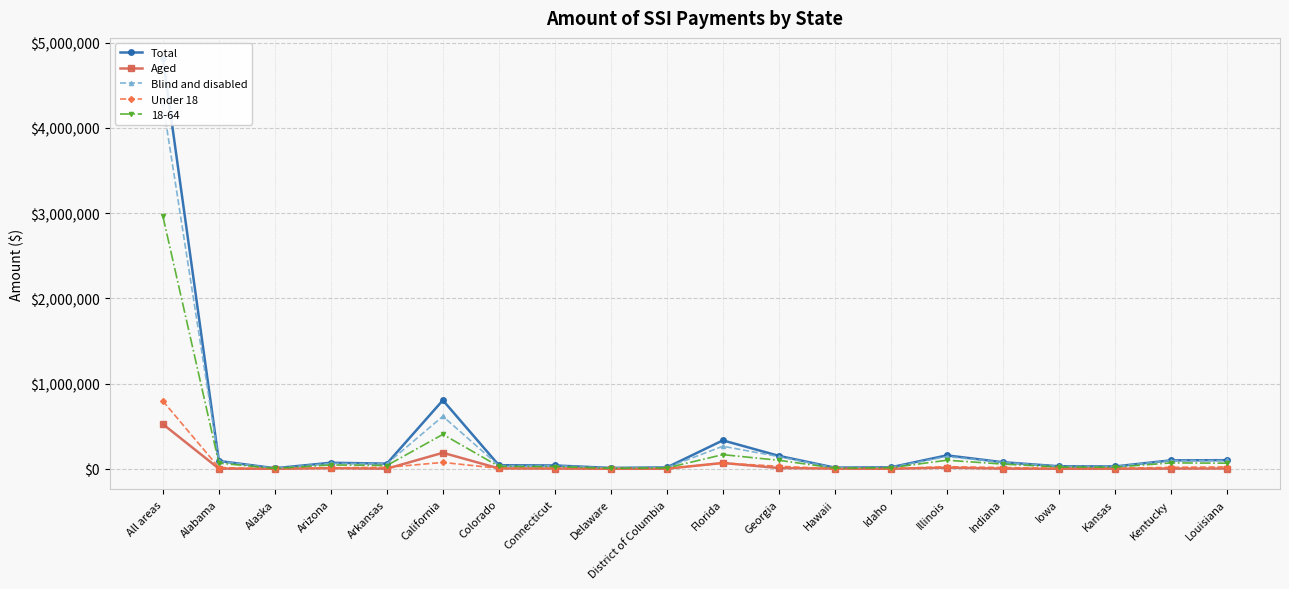

Which has a higher value, Kentucky or All areas?

All areas